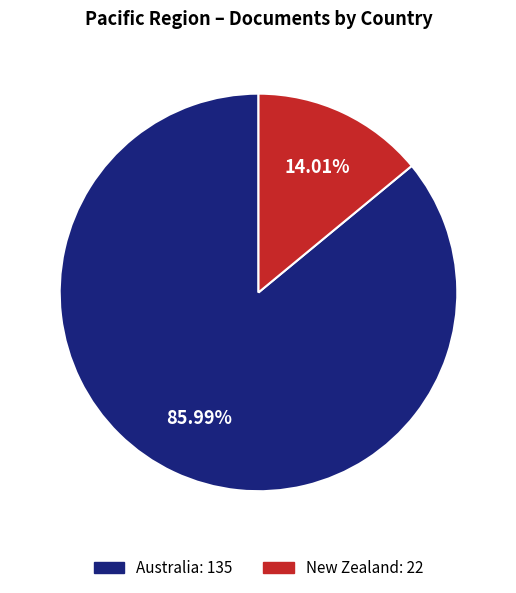

To the nearest percent, what portion does Australia represent?

86%